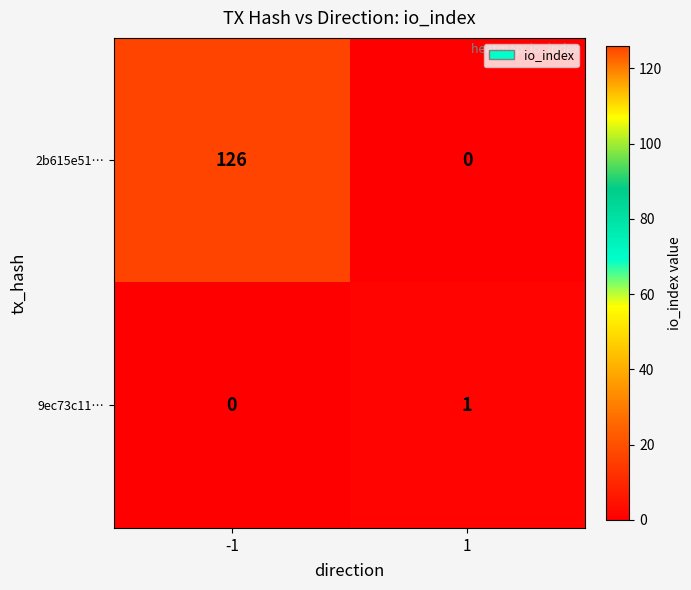

Which series has the largest total across all categories?

2b615e51…